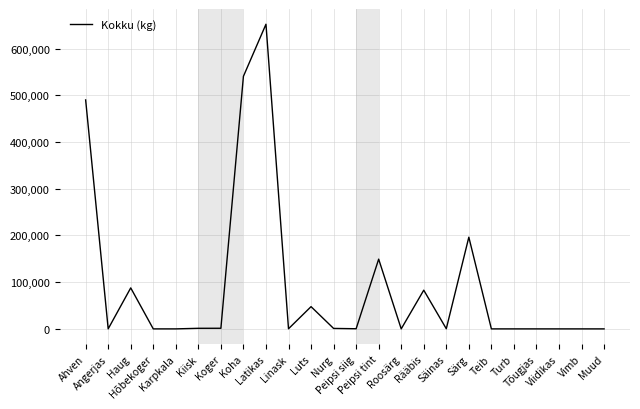

Is this an area chart (filled region under the line)?

No